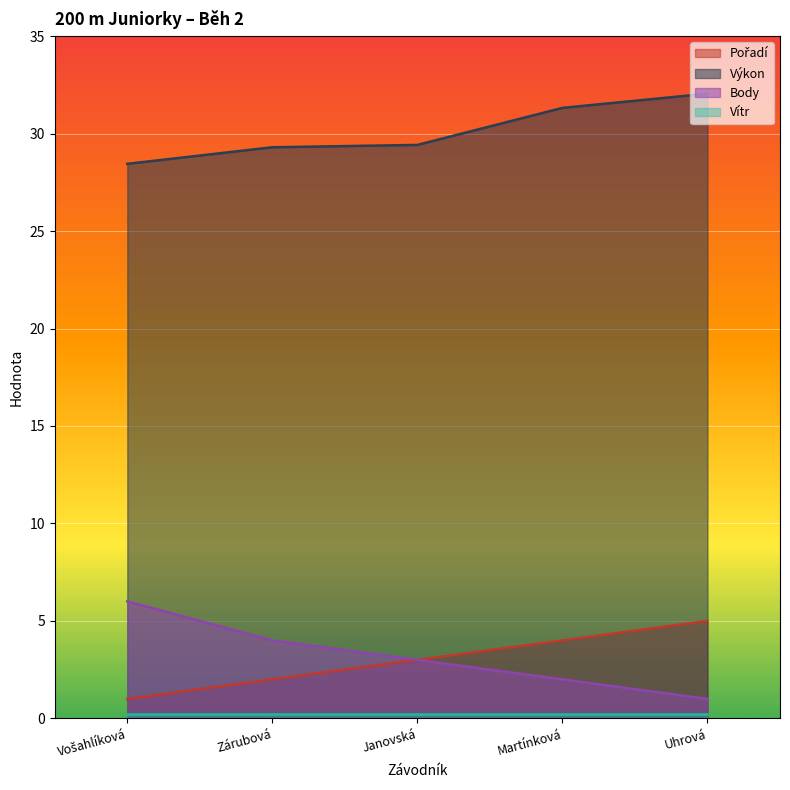

What is the difference between the maximum and minimum values in the Výkon series?

3.6